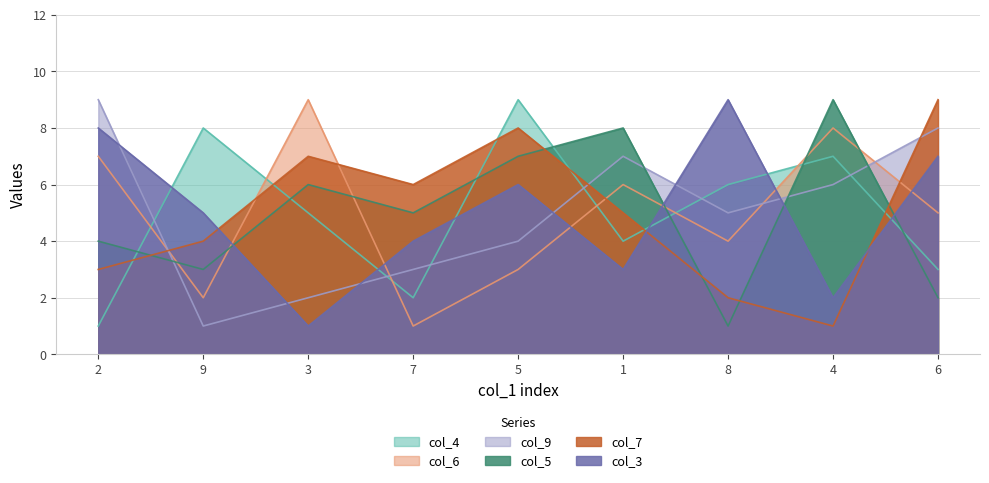

List the labels in order of col_5 value, largest first.

4, 1, 5, 3, 7, 2, 9, 6, 8